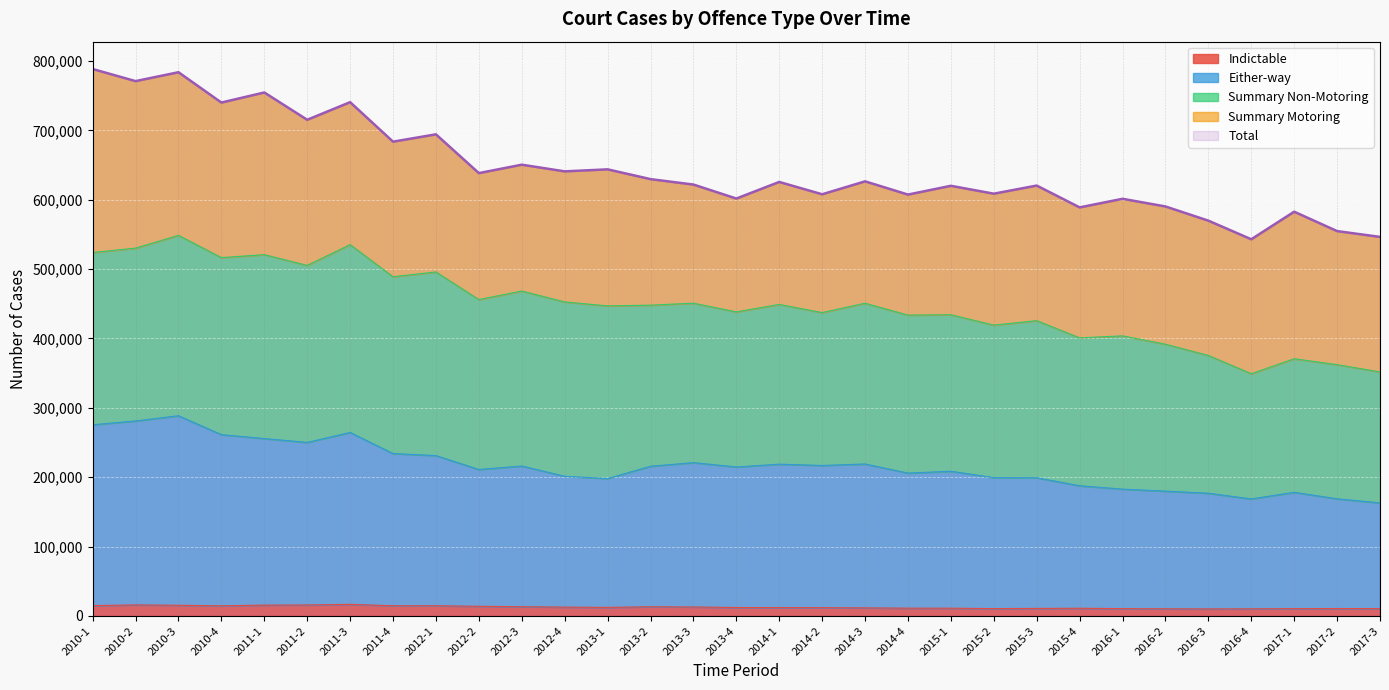

Is the value of Total at 2016-2 greater than the value of Indictable at 2017-2?

Yes